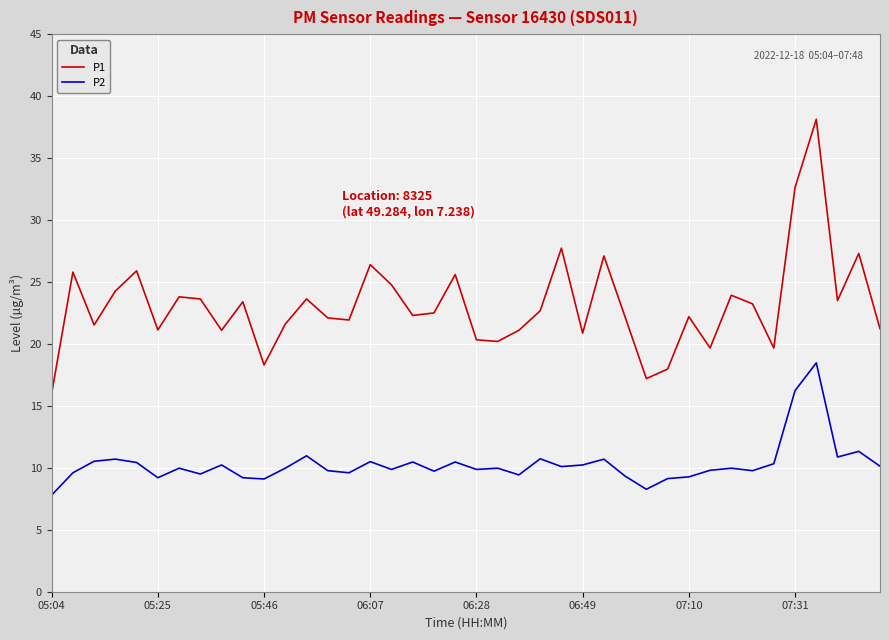

Which series has the largest total across all categories?

P1